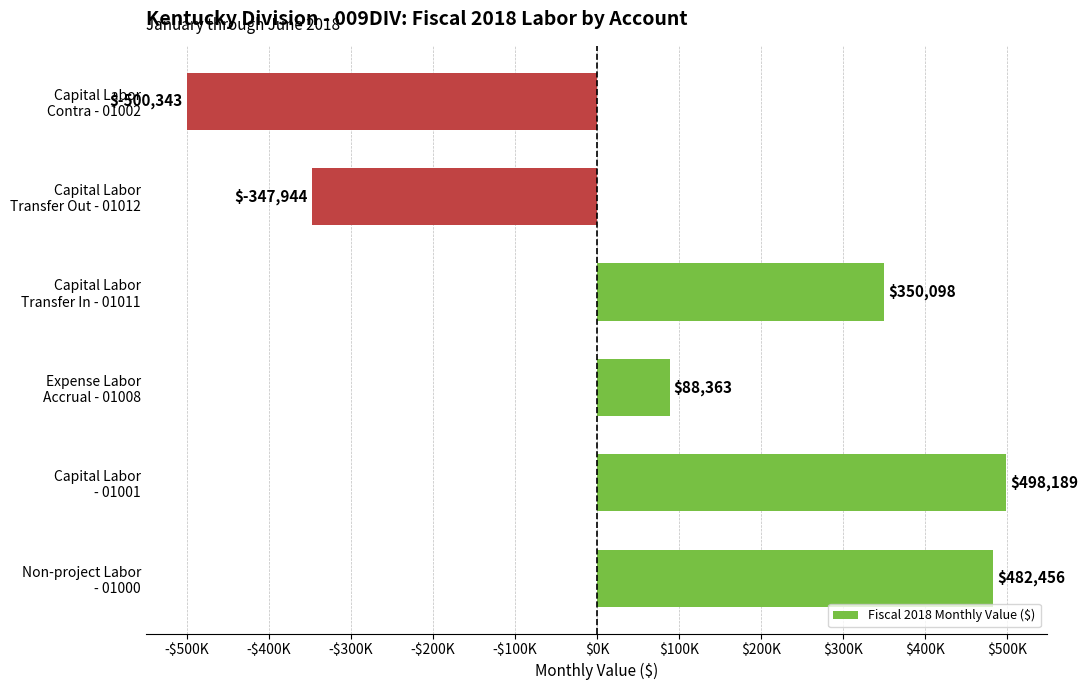

How many bars are there in total?

6